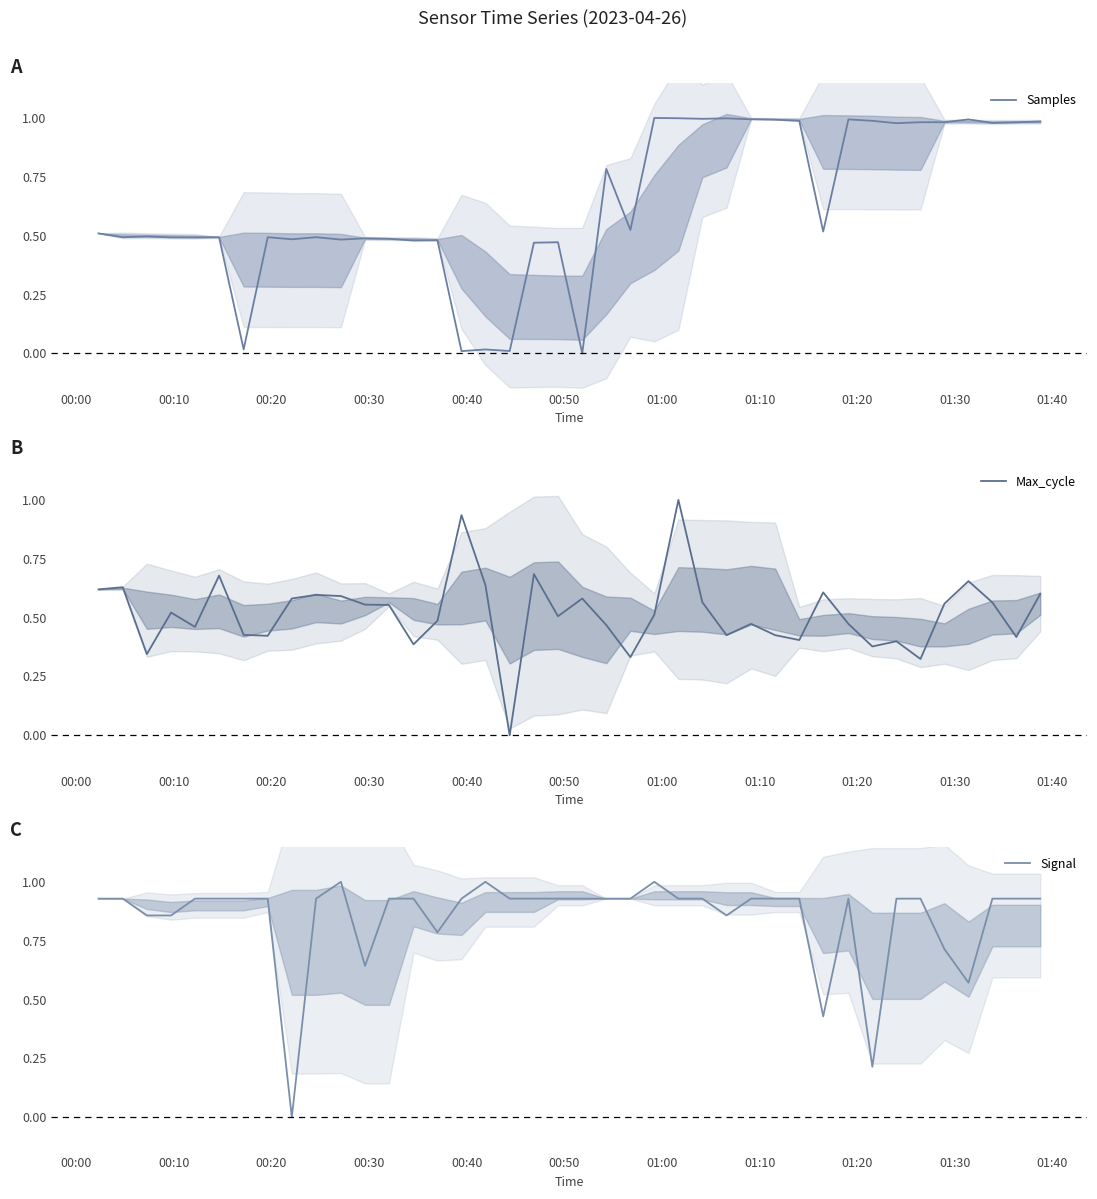

What is the value of the Max_cycle point at the 26th from the left?

0.6